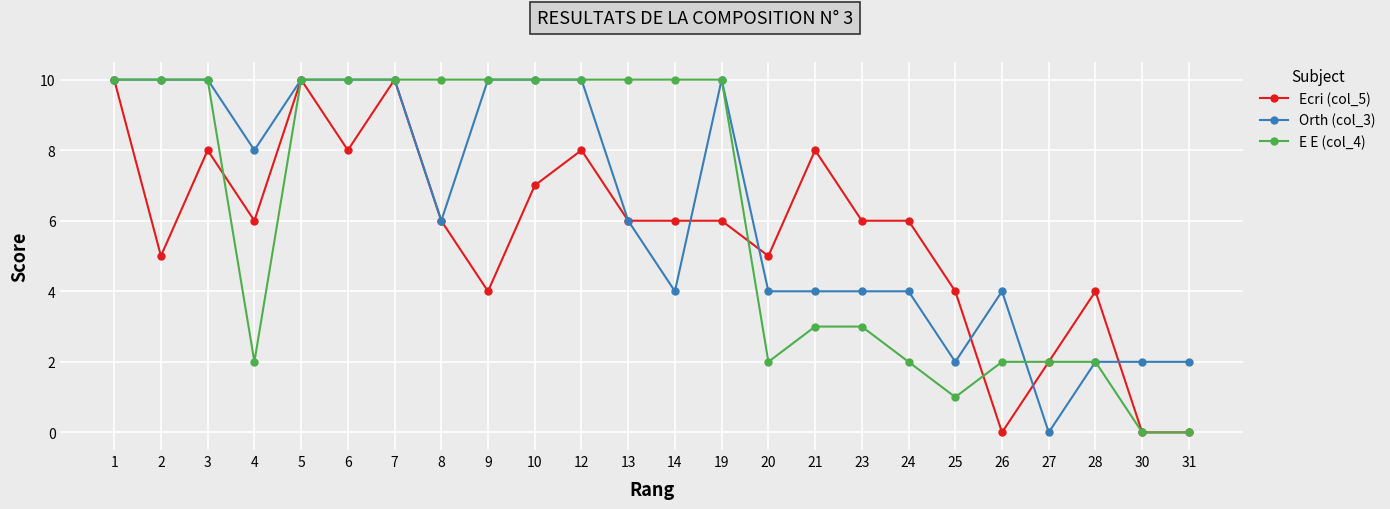

How many lines are shown in the chart?

3